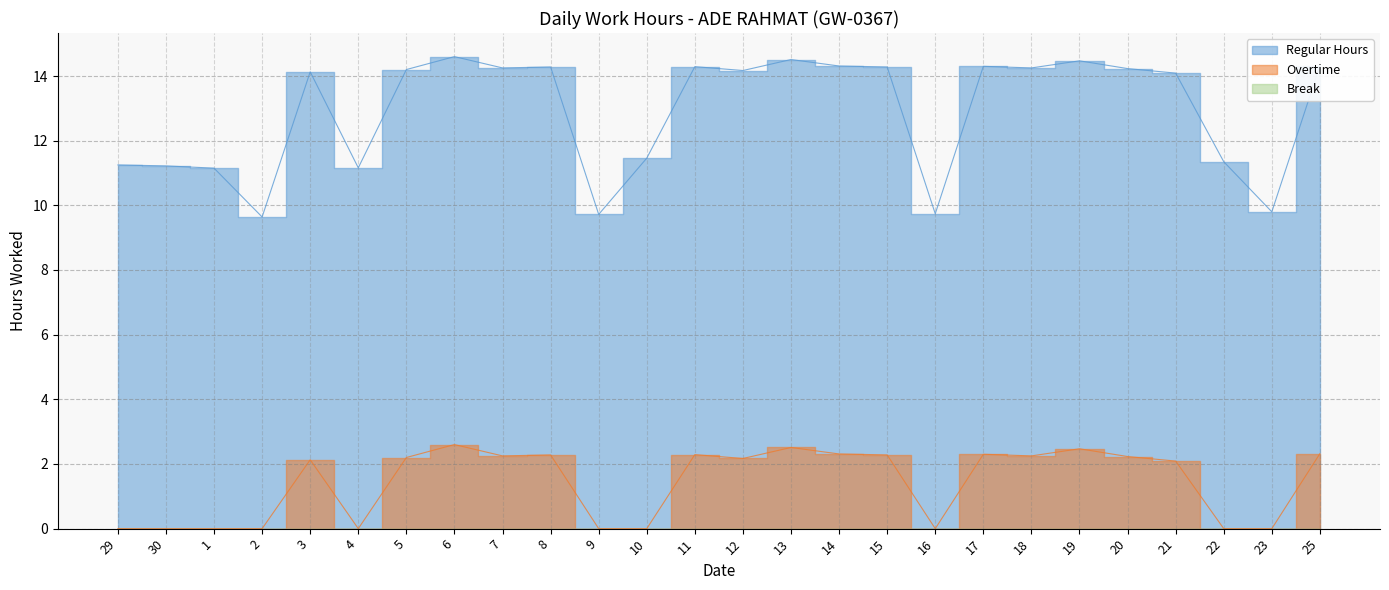

Rank the series by their maximum value, from lowest to highest.

Overtime, Regular Hours